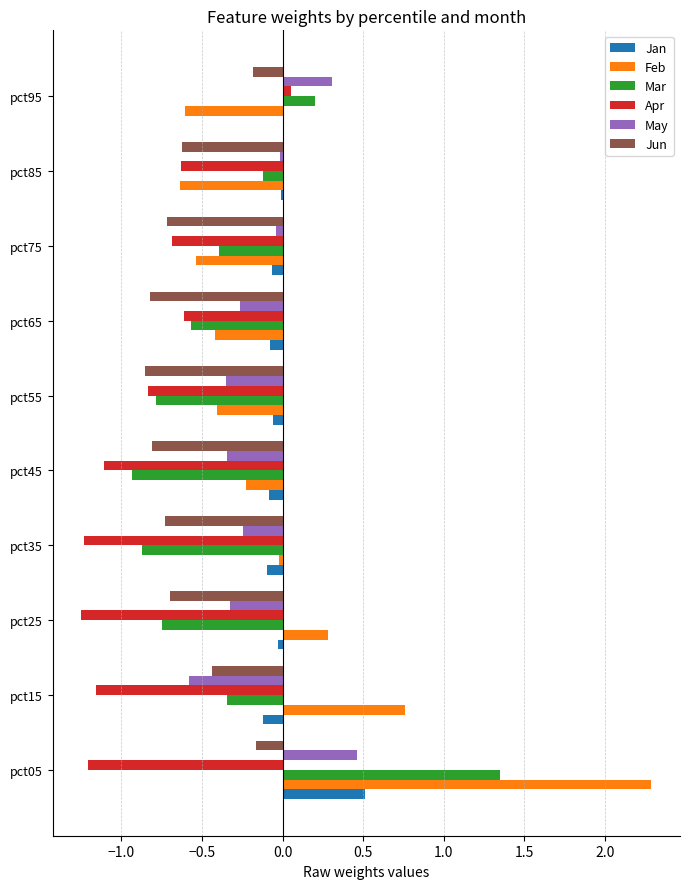

Which series has the widest spread of values?

Feb